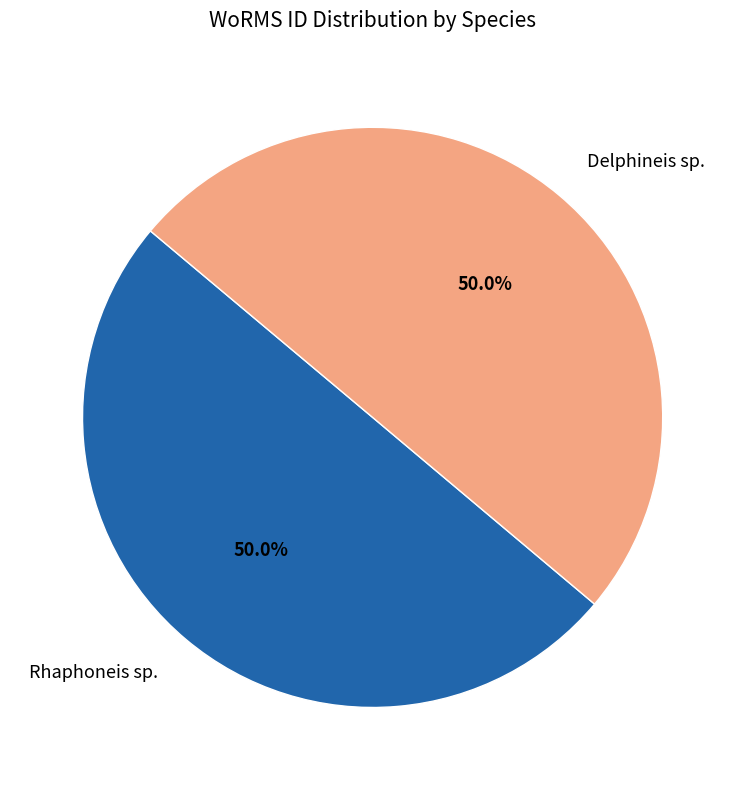

What is the ratio of the value at Delphineis sp. to the value at Rhaphoneis sp.?

1.0